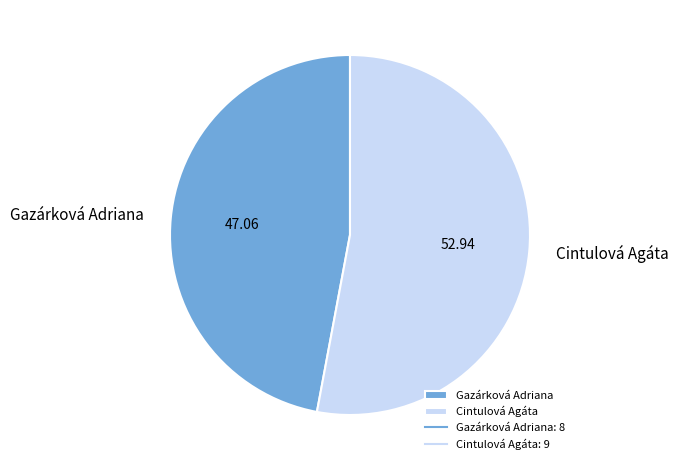

What is the ratio of the value at Gazárková Adriana to the value at Cintulová Agáta?

0.9